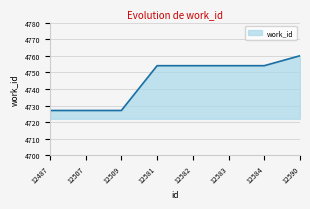

What is the difference between the second highest and minimum values?

27